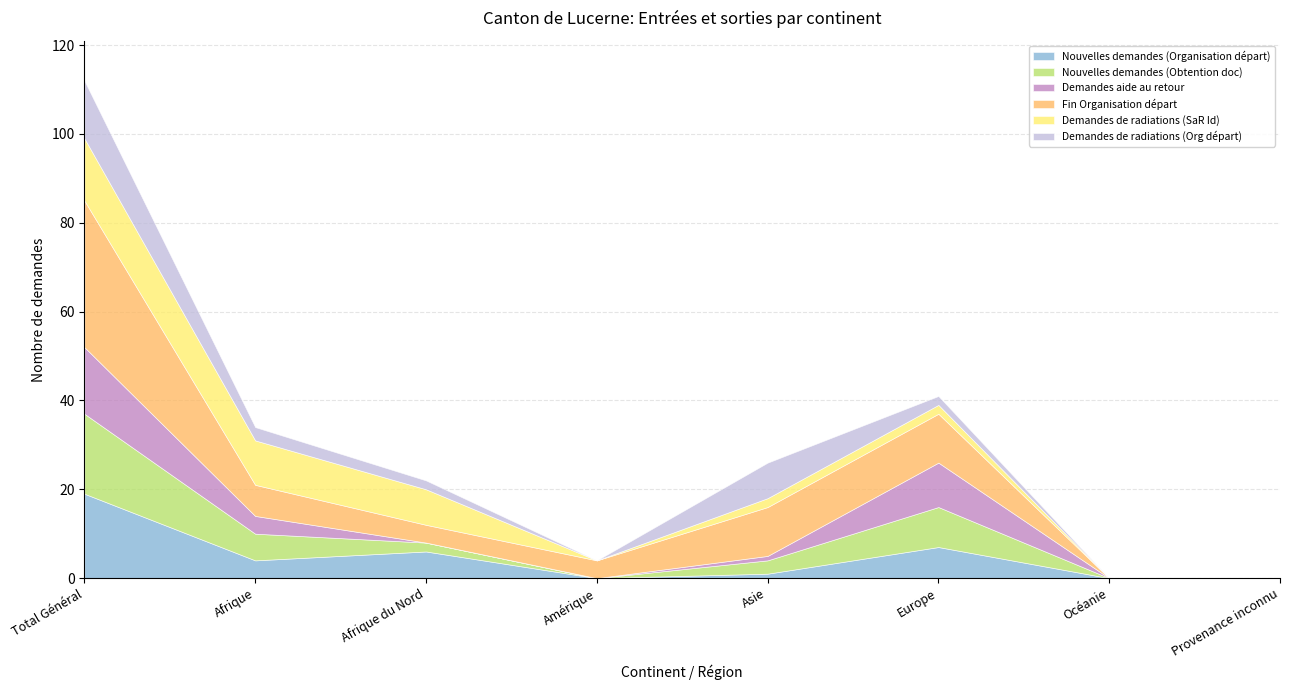

How many values in the Demandes de radiations (SaR Id) series are below 2?

3